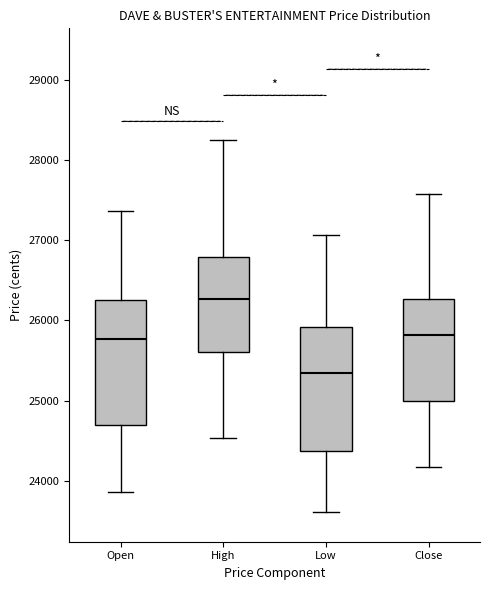

Where does the upper whisker of the box for High end on the y-axis? The values are not printed on the chart, so give them approximately, as read against the axis.

28200